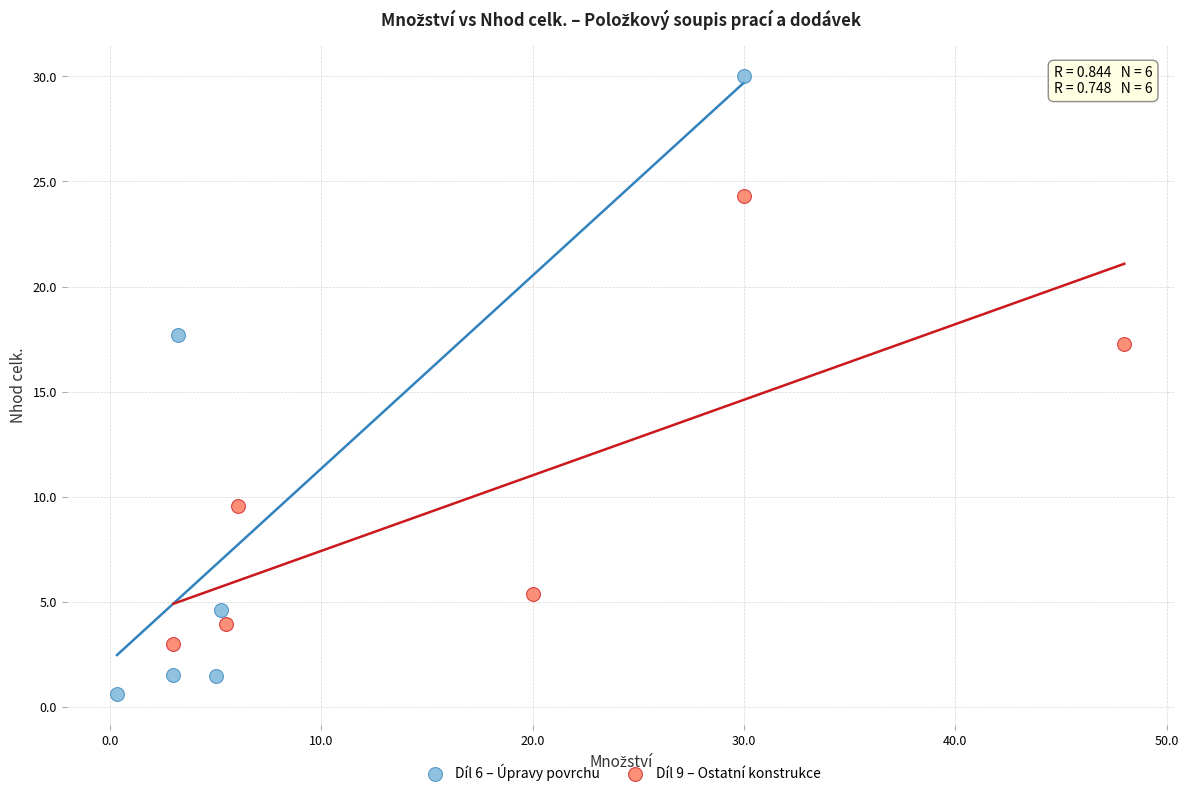

Which series reaches the minimum Y coordinate?

Díl 6 – Úpravy povrchu